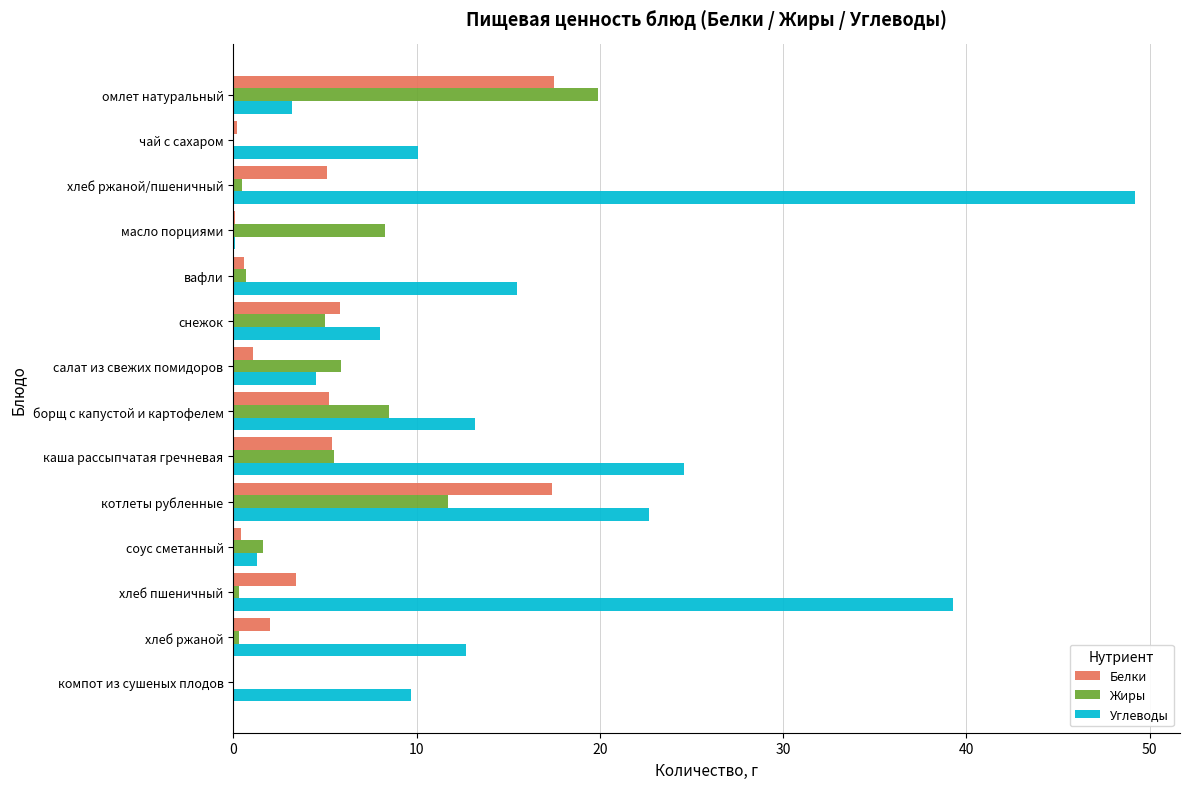

What is the maximum value shown in the chart?

49.2